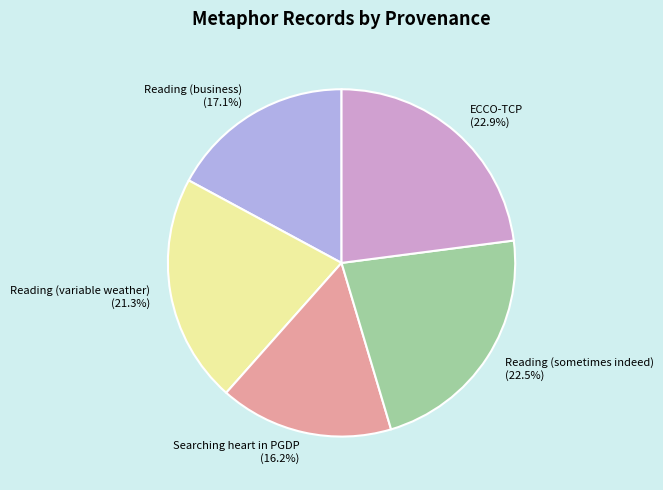

Is it true that Reading (sometimes indeed) is 9% of the pie?

False